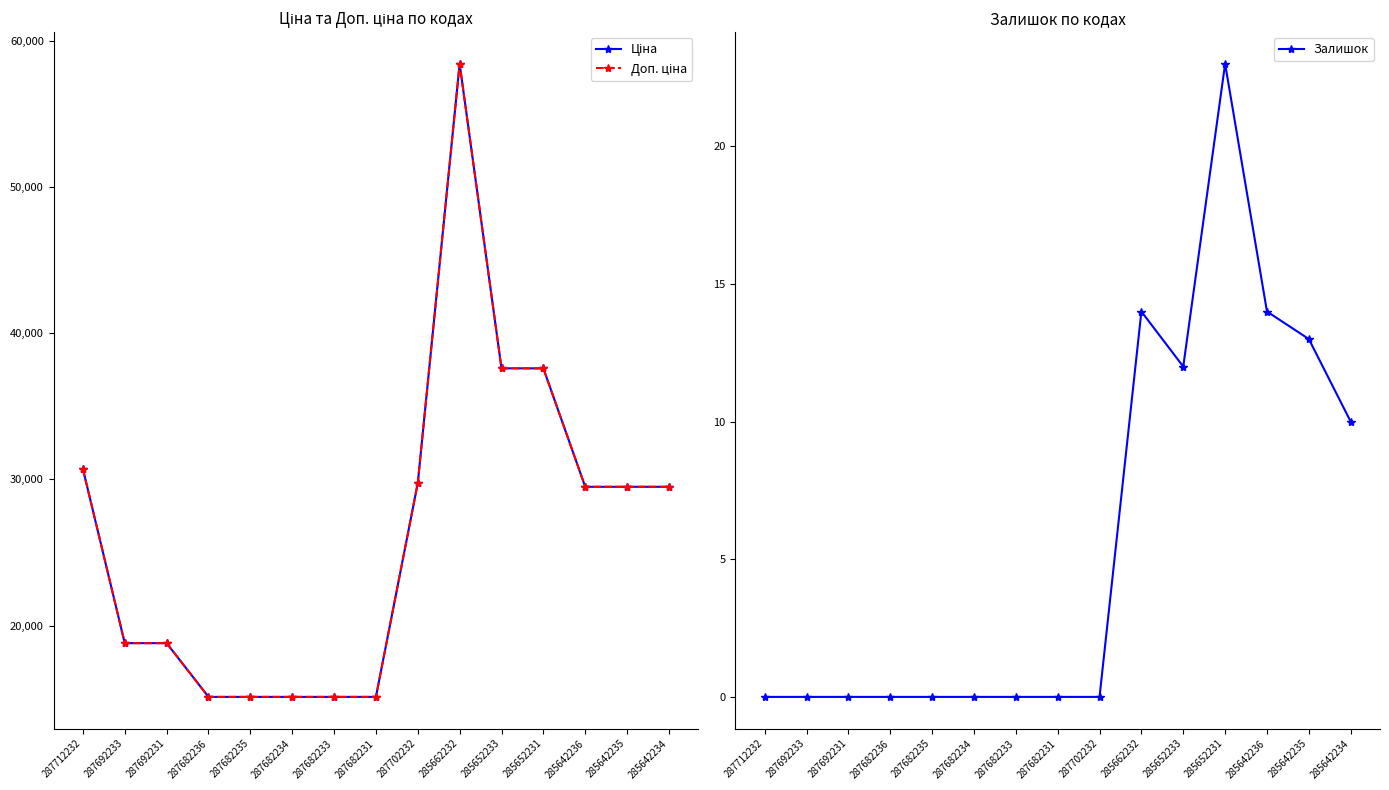

What is the difference between the Ціна values at 285662232 and 285642235?

28935.0